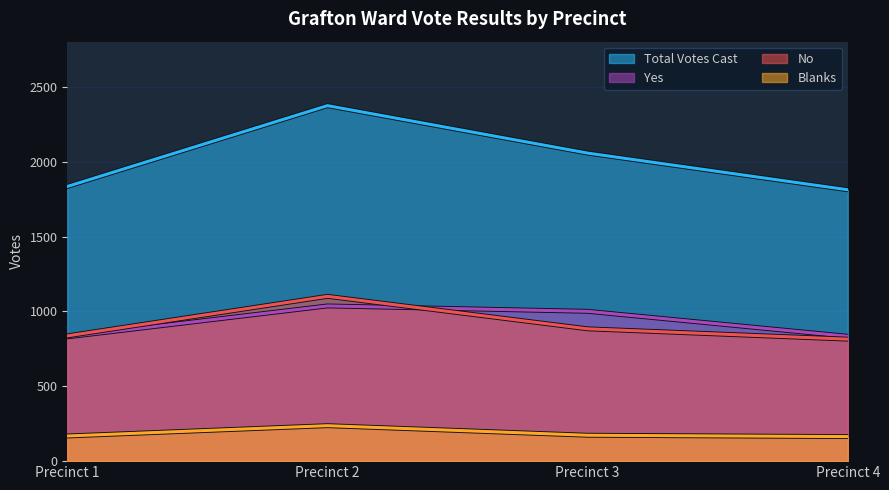

Is it true that Blanks equals 168 at Precinct 1?

True